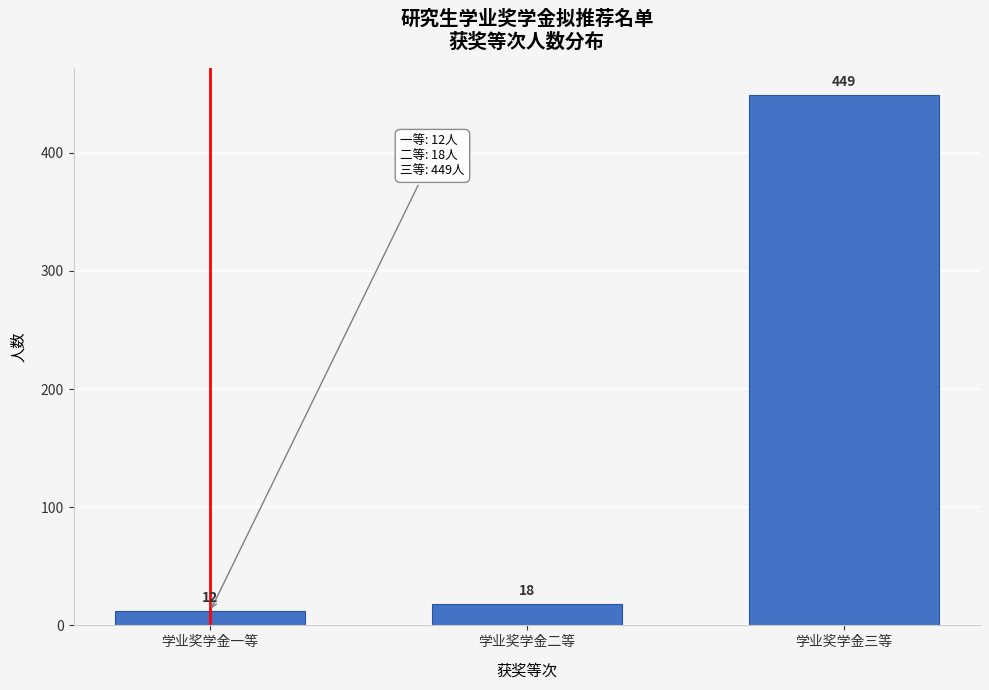

Reading left to right, transcribe all the data shown in this chart.

12	18	449